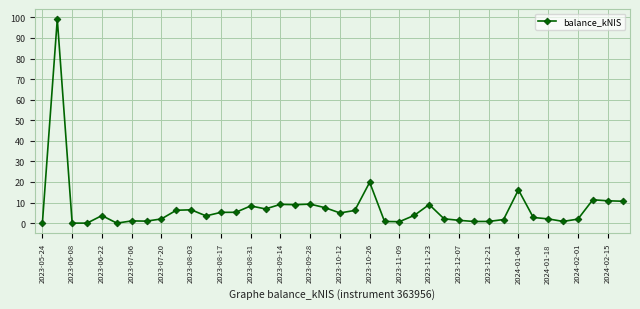

Does the chart display data point markers on the line(s)?

Yes